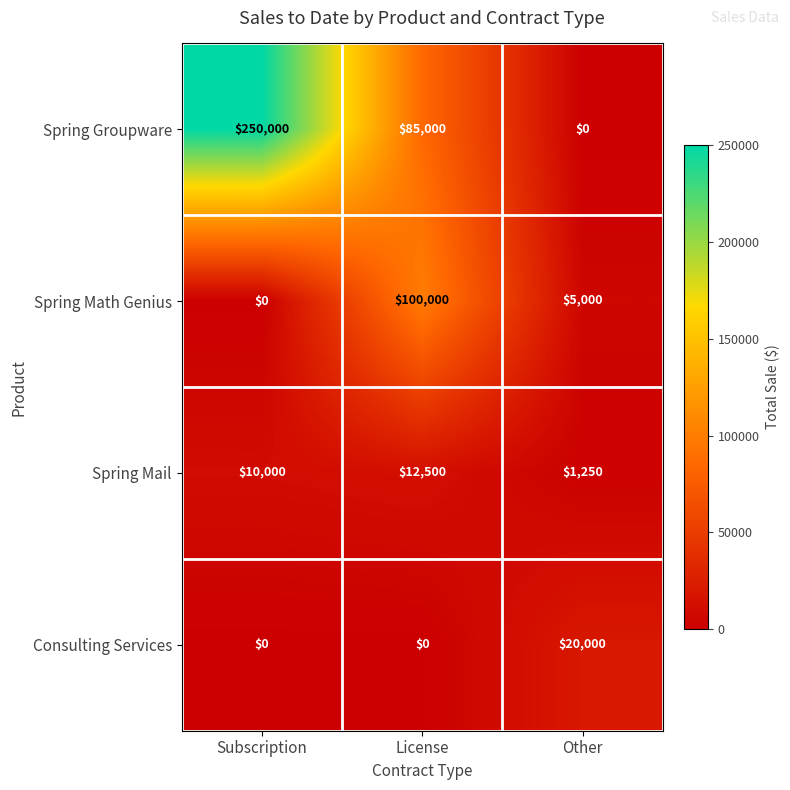

What is the total value across all series at Other?

26250